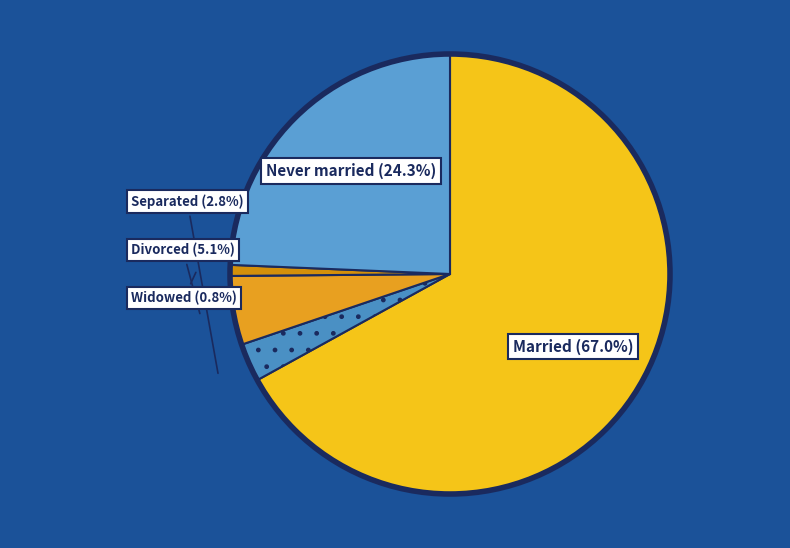

Which slice is the largest?

Married